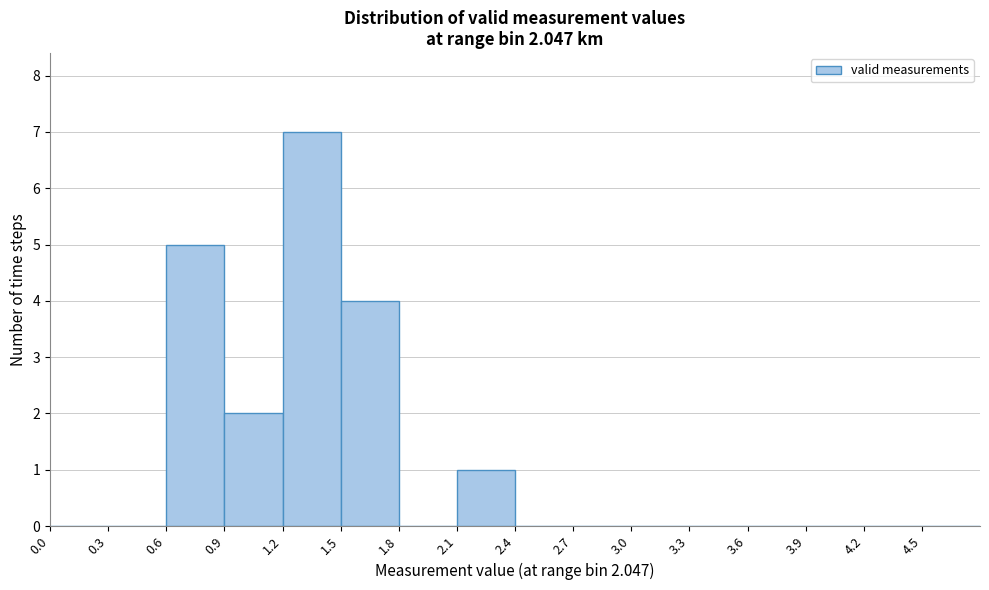

What is the height of the bar covering 0.9 to 1.2 on the x-axis? The values are not printed on the chart, so give them approximately, as read against the axis.

2